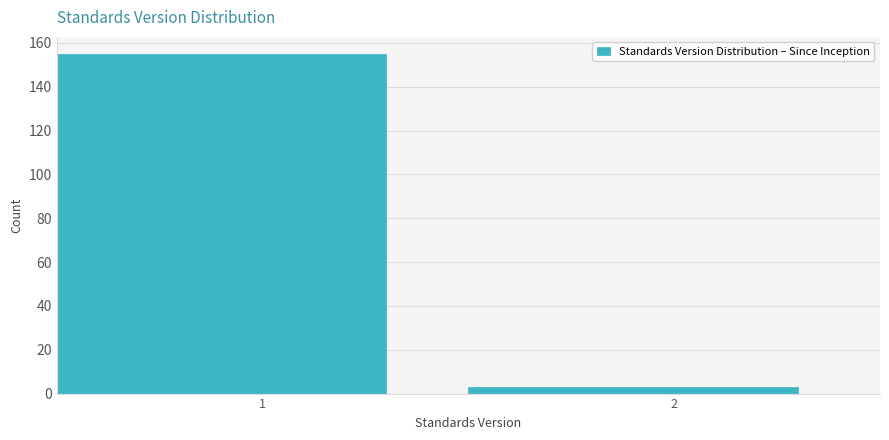

Reading right to left, extract all data points from this chart.

2=3	1=155